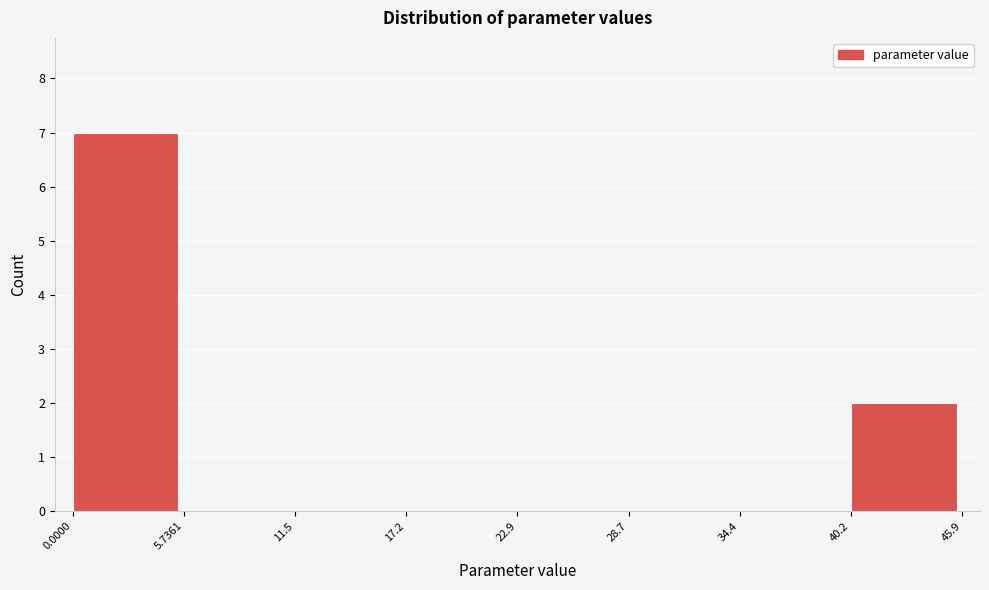

How tall is the bar that spans 40.2 to 45.9 on the x-axis? The values are not printed on the chart, so give them approximately, as read against the axis.

2